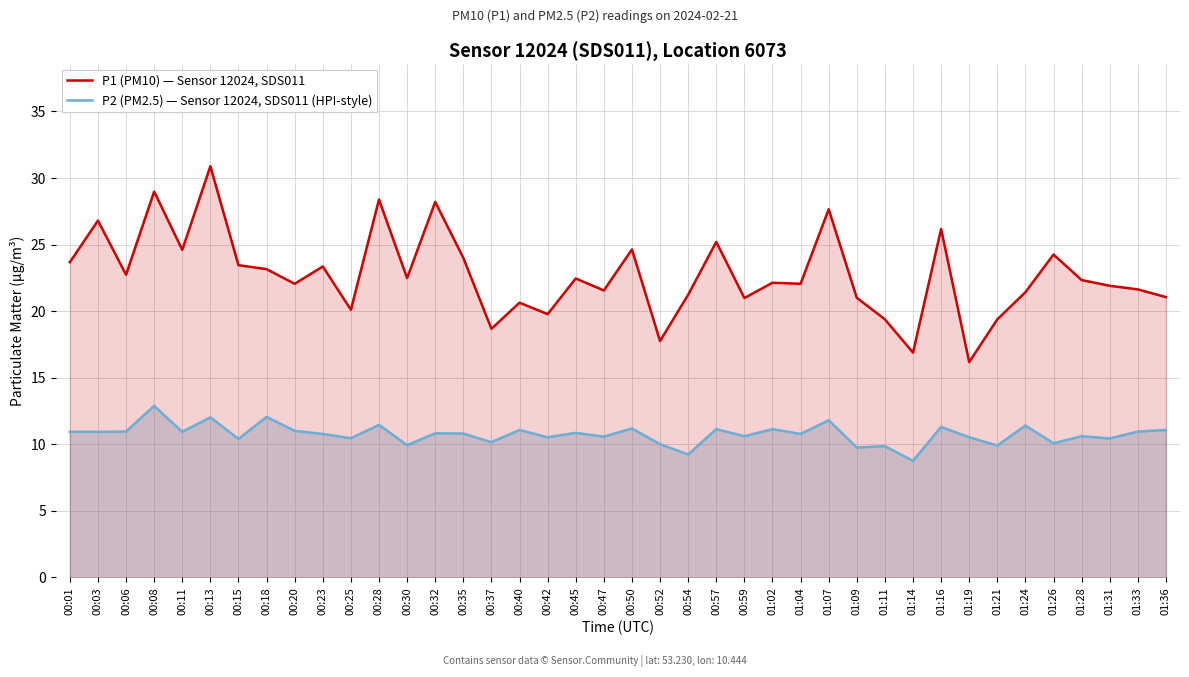

What is the total value across all series at 01:04?

32.8